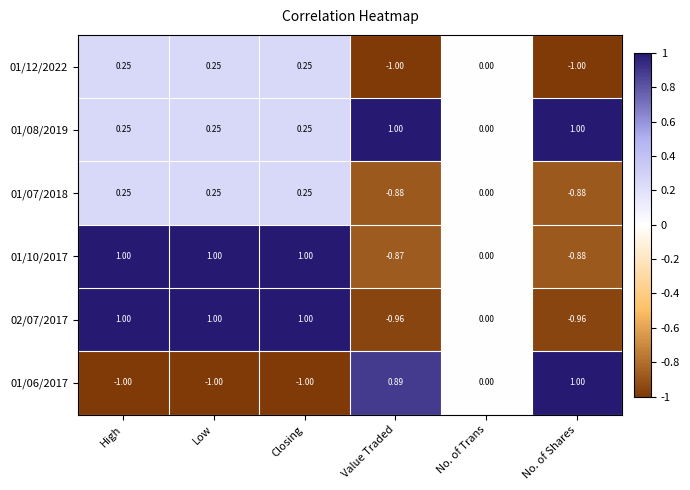

Is the value of 01/08/2019 at High greater than the value of 02/07/2017 at No. of Trans?

Yes